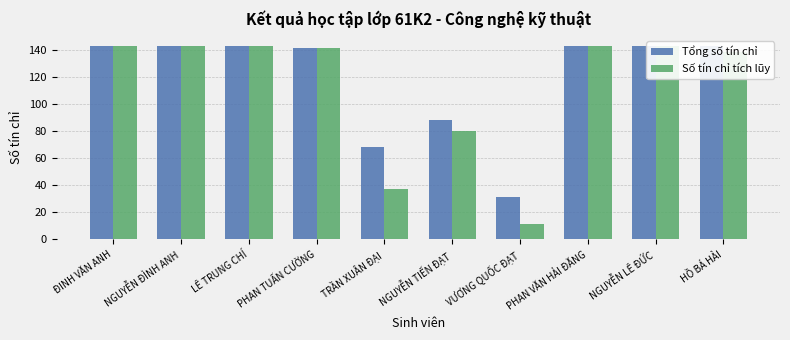

Which category has the highest value in the Số tín chỉ tích lũy series?

ĐINH VĂN ANH